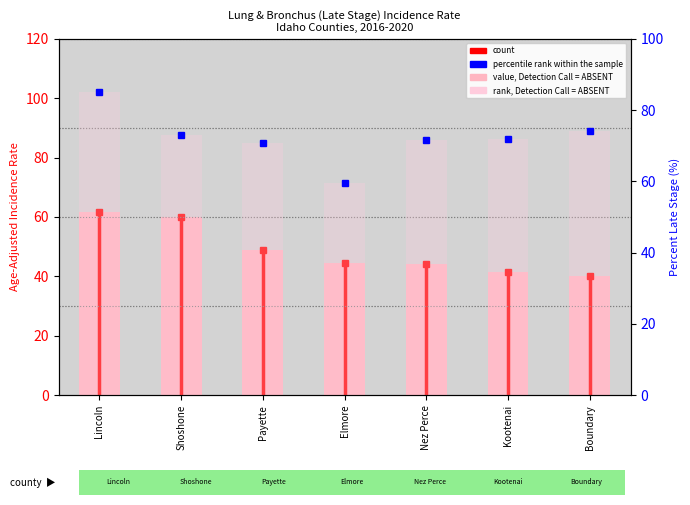

Count the number of categories in the chart.

7